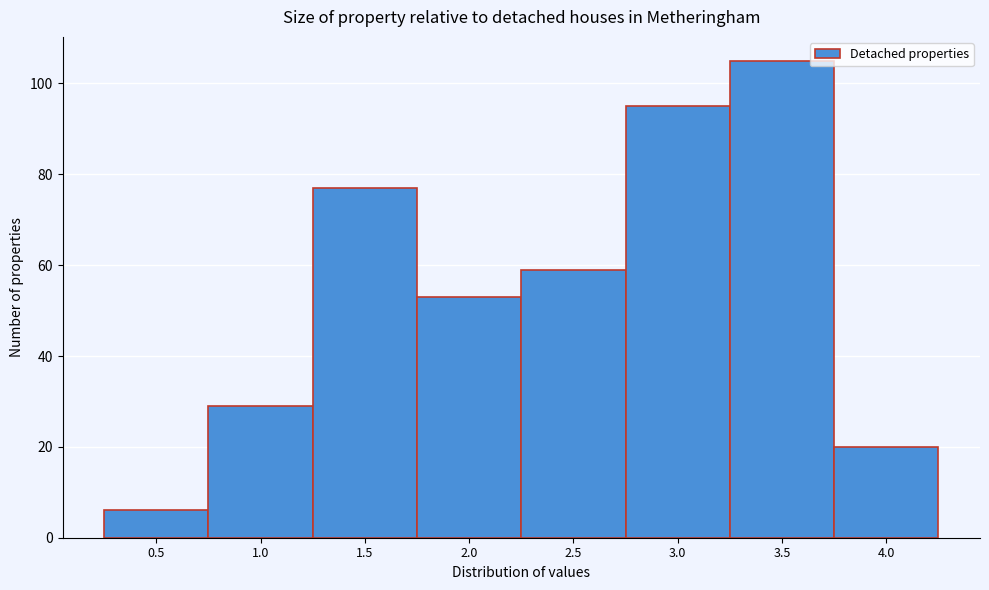

Reading left to right, what are all the values shown in this chart?

6	29	77	53	59	95	105	20